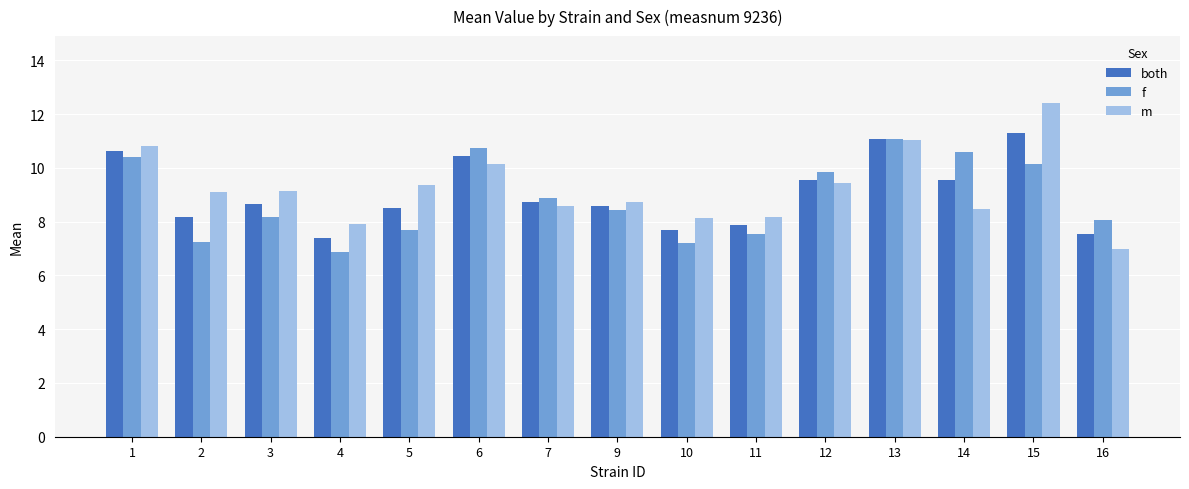

Which series has the largest total across all categories?

m